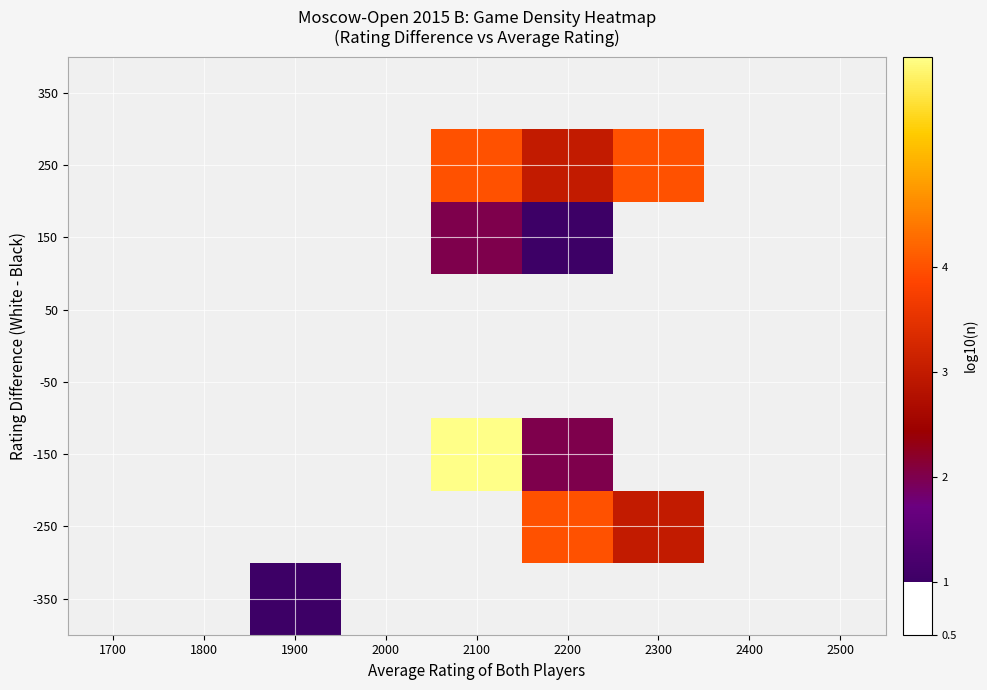

Count the number of data series in this chart.

8